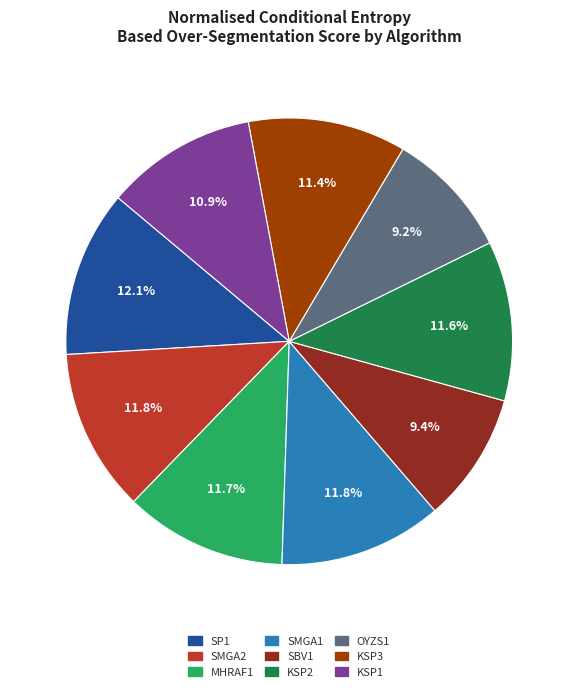

Between SP1 and SBV1, which is larger?

SP1